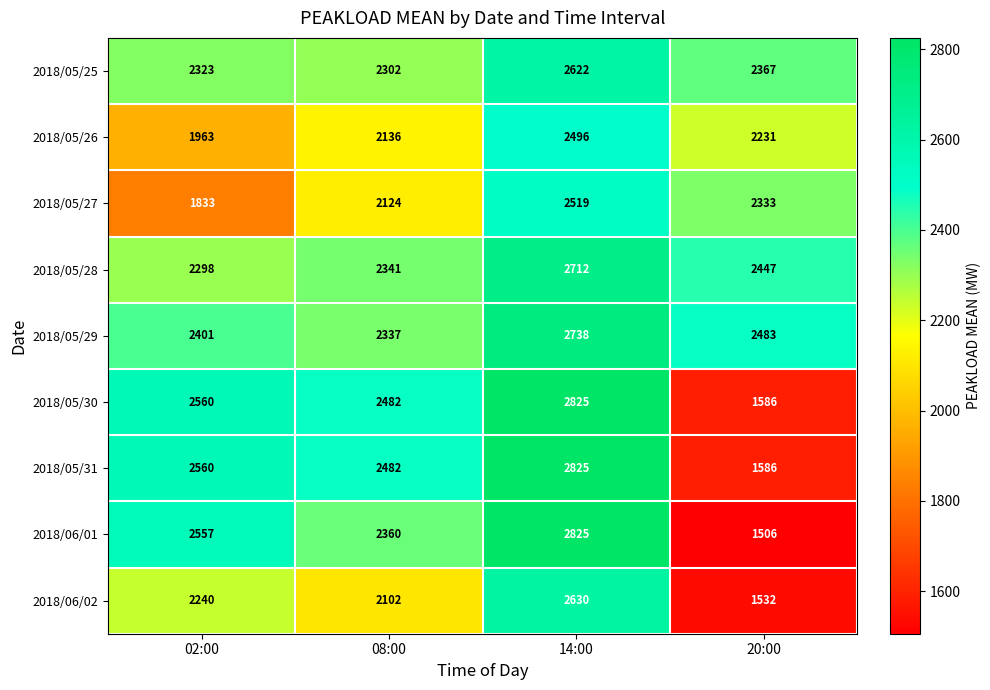

True or false: 2018/05/28 has a value of 2341 at 08:00.

True